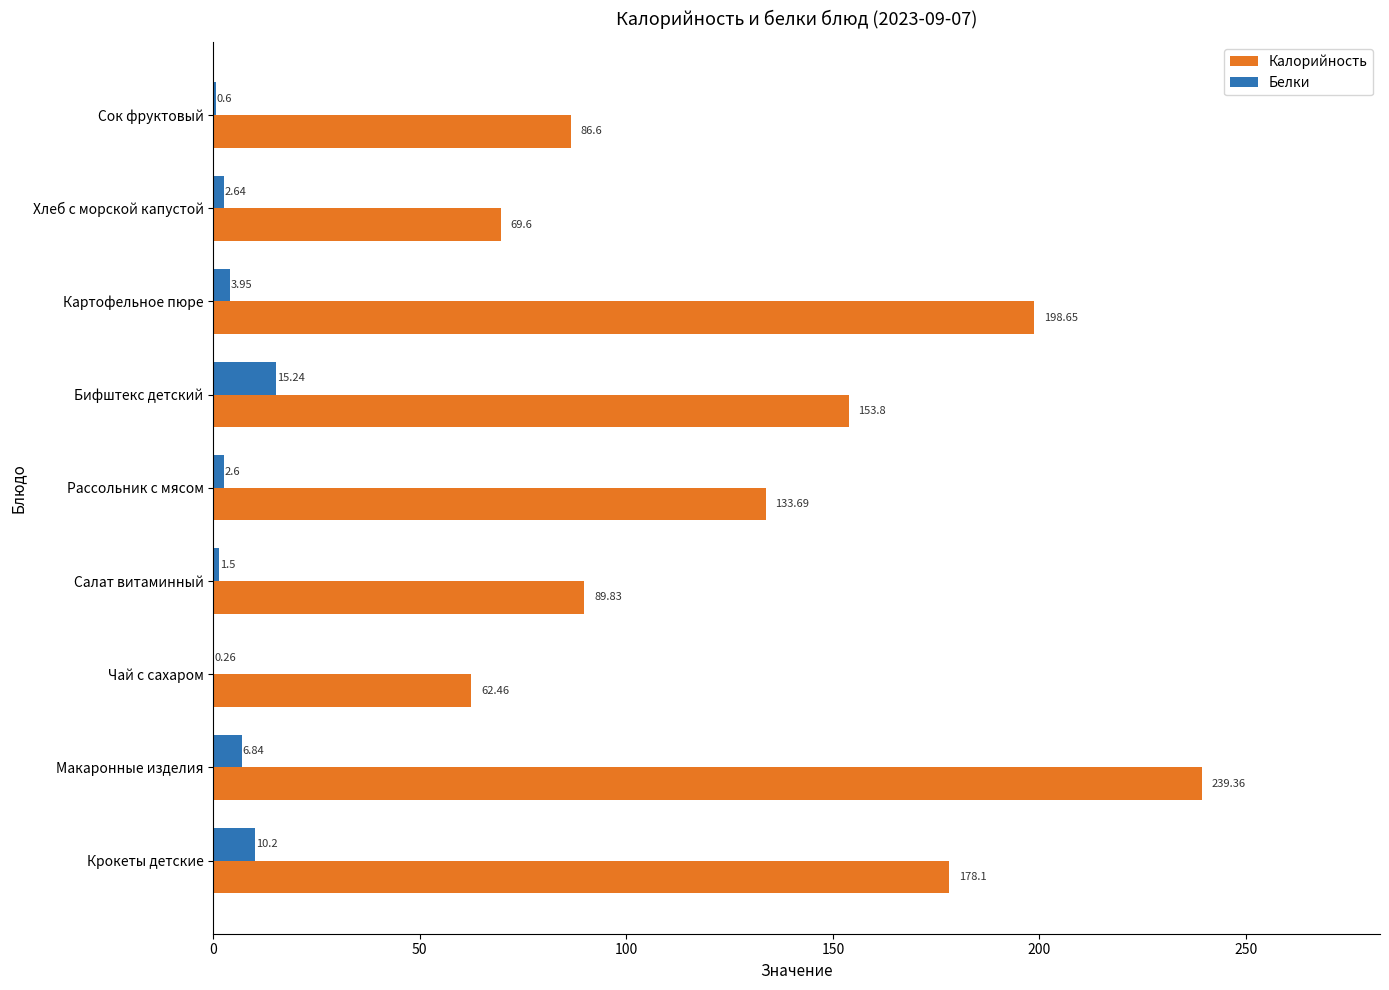

Which series has the largest total across all categories?

Калорийность